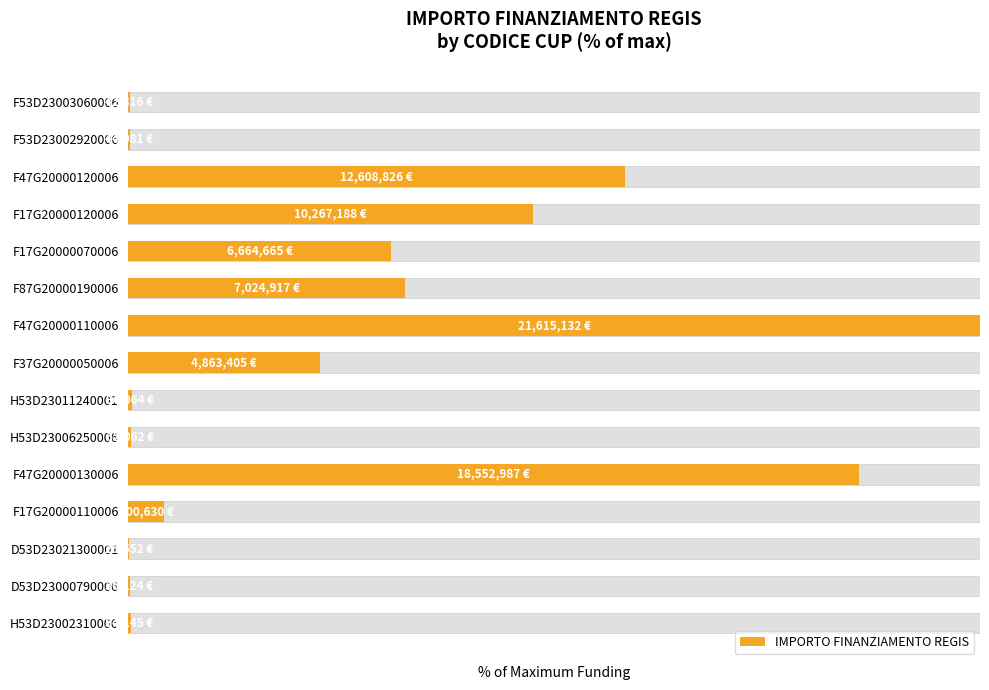

Reading right to left, extract all data points from this chart.

0.2	0.2	58.3	47.5	30.8	32.5	100.0	22.5	0.4	0.3	85.8	4.2	0.1	0.2	0.3